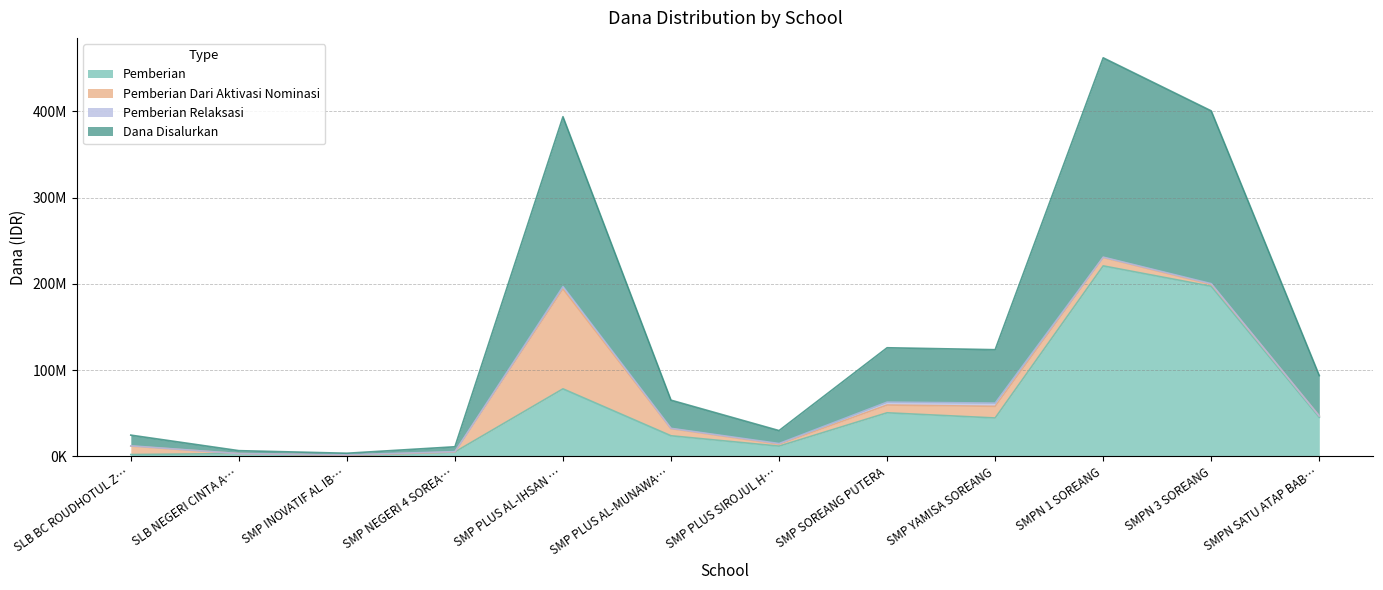

The value of Pemberian at SMPN SATU ATAP BAB… is 45375000. True or false?

True